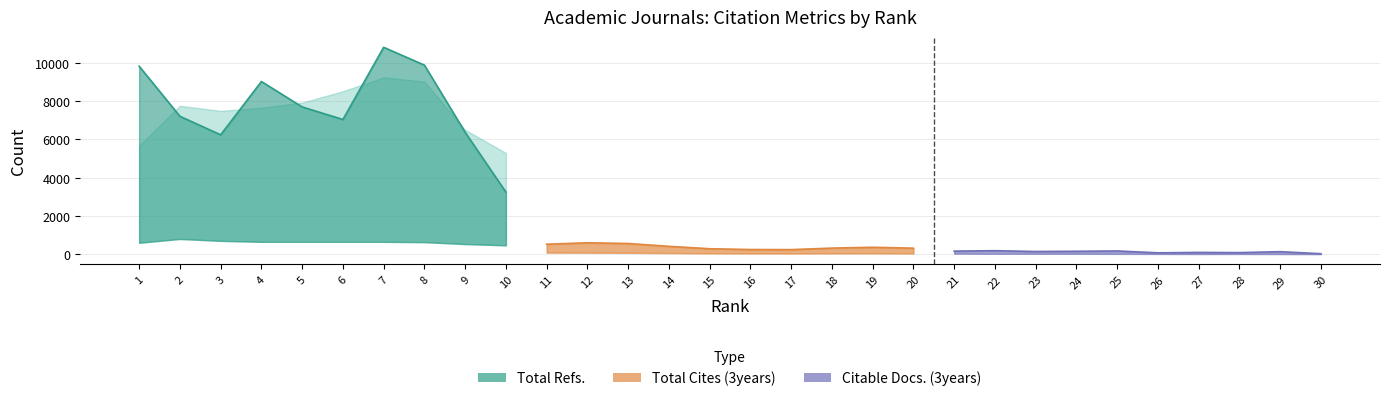

List the series in order of their peak value, lowest first.

Citable Docs. (3years), Total Cites (3years), Total Refs.